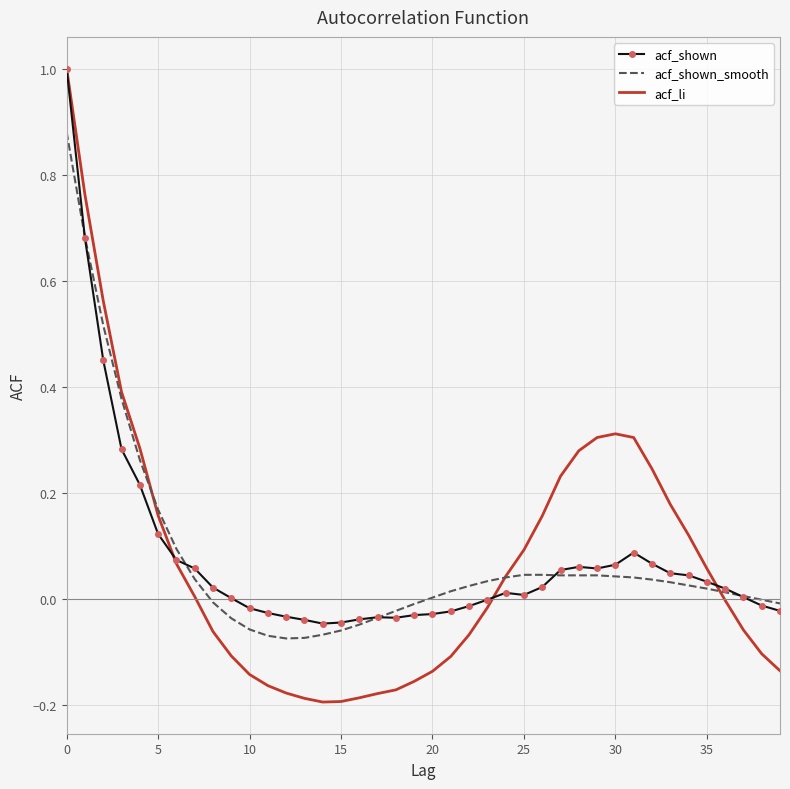

Which series has the largest range (max minus min)?

acf_li